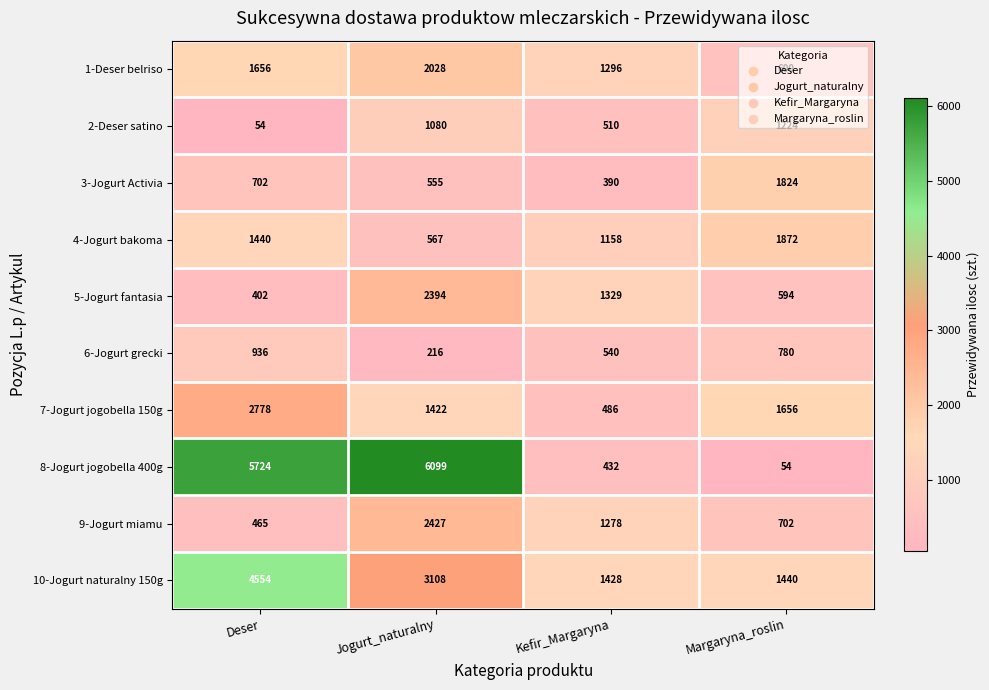

What is the spread (max minus min) of values at Kefir_Margaryna?

1038